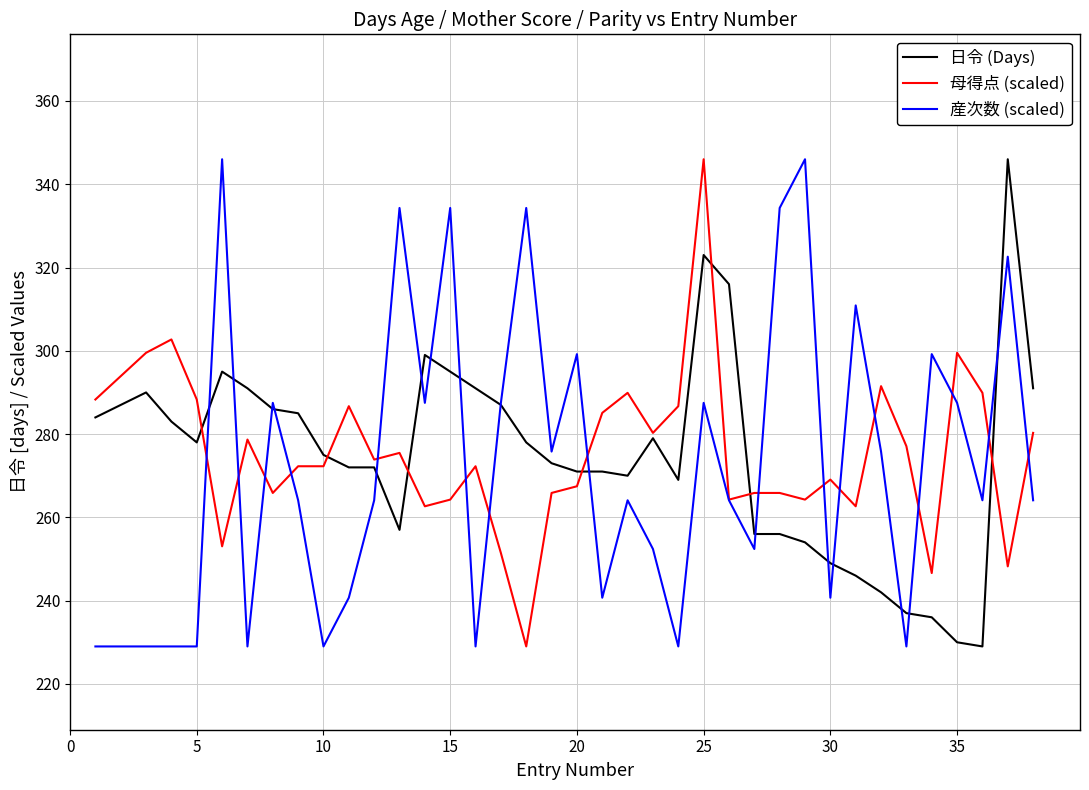

What is the lowest value of the 日令 (Days) series?

229.0